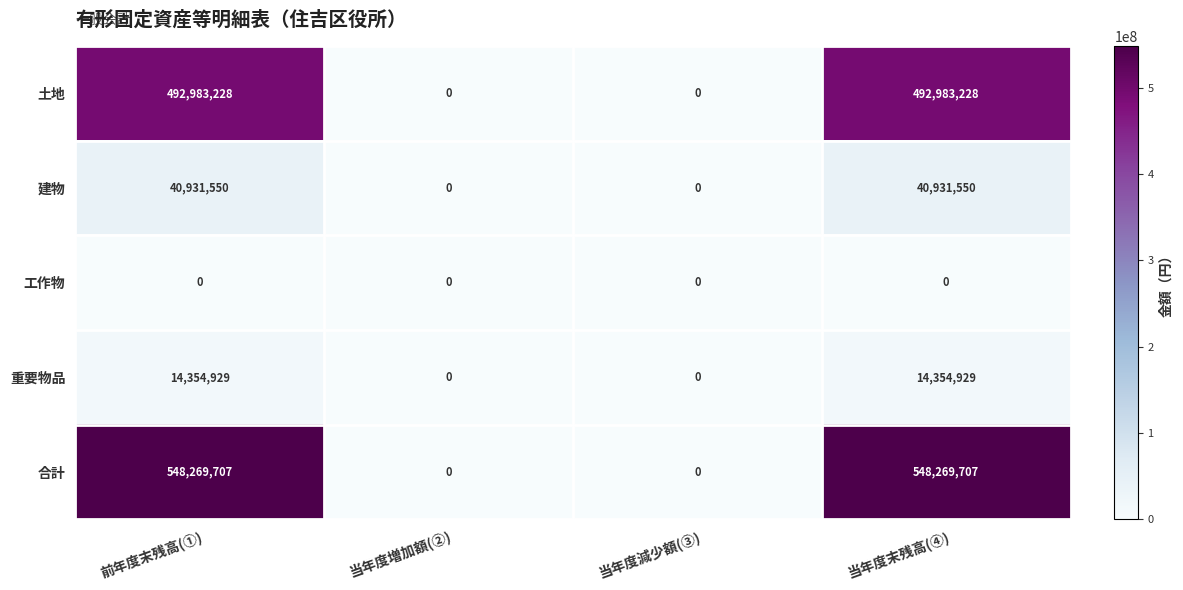

The value of 重要物品 at 前年度末残高(①) is 14354929. True or false?

True